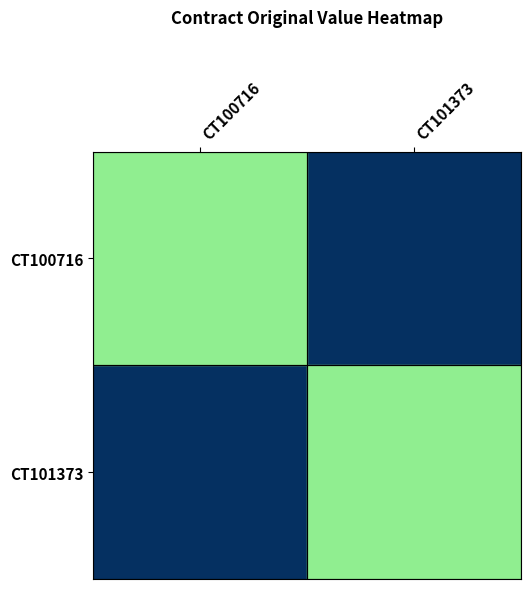

Between CT101373 and CT100716, which is larger?

CT101373